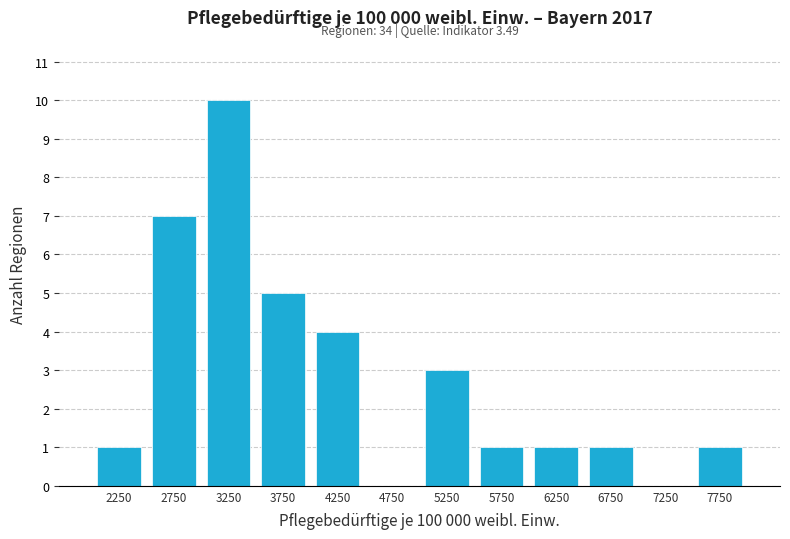

Over which range of the x-axis is the bar tallest?

3000 to 3500